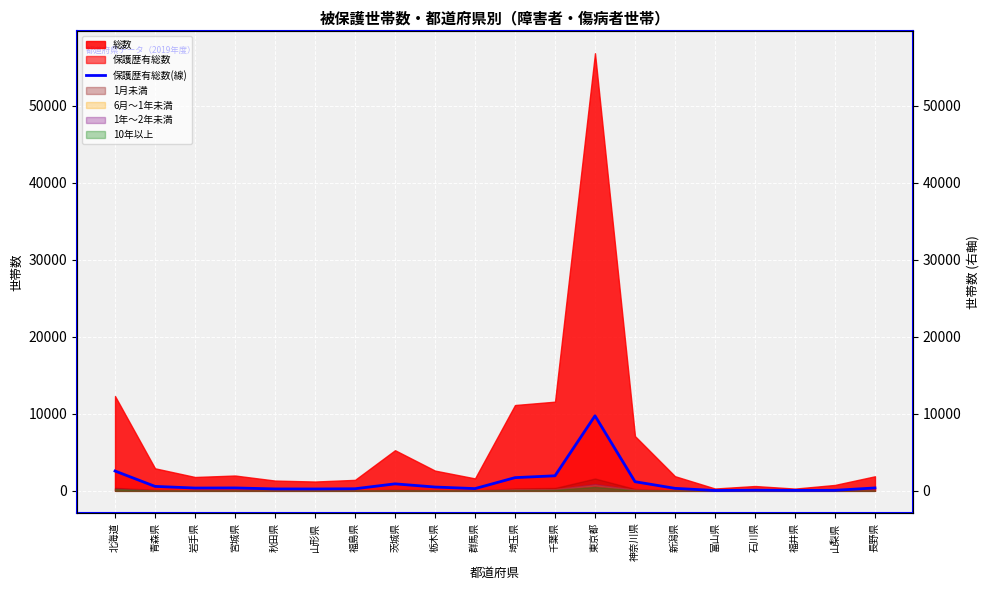

What is the change in value from 埼玉県 to 新潟県?

-1390